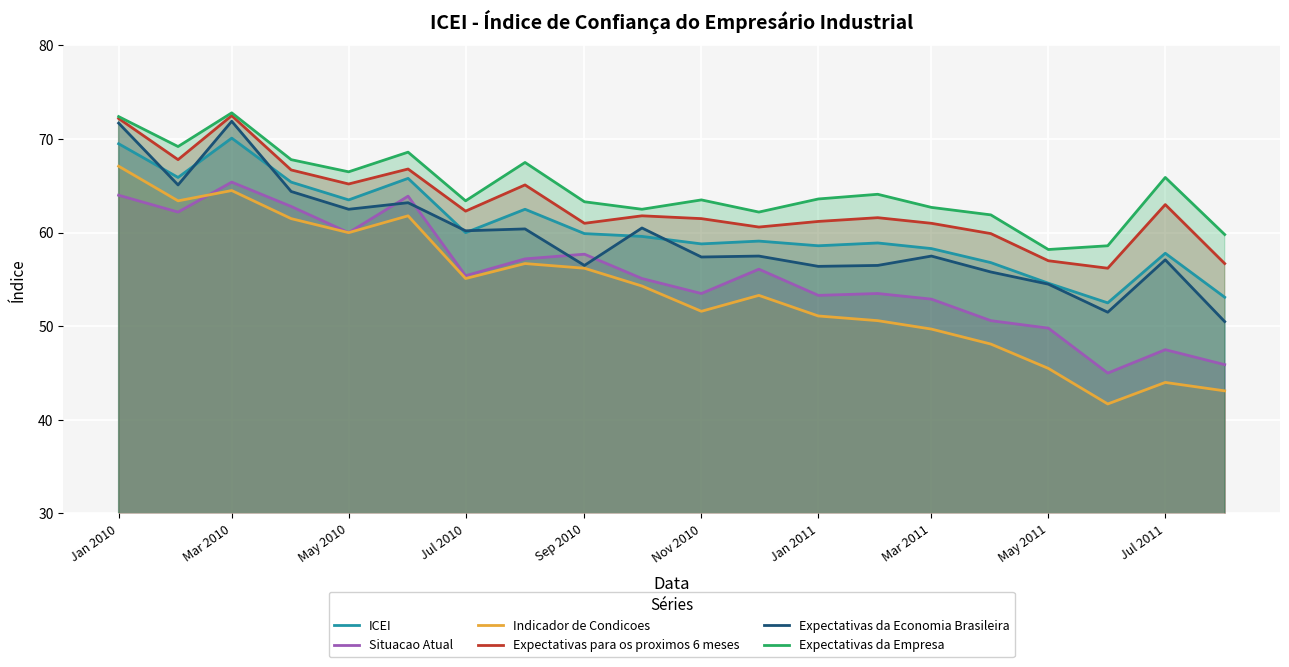

At how many categories does at least one series exceed 59?

18